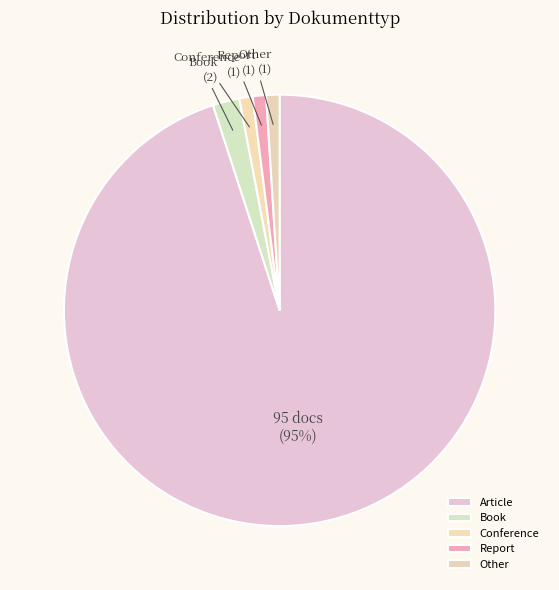

How many segments does this pie chart have?

5